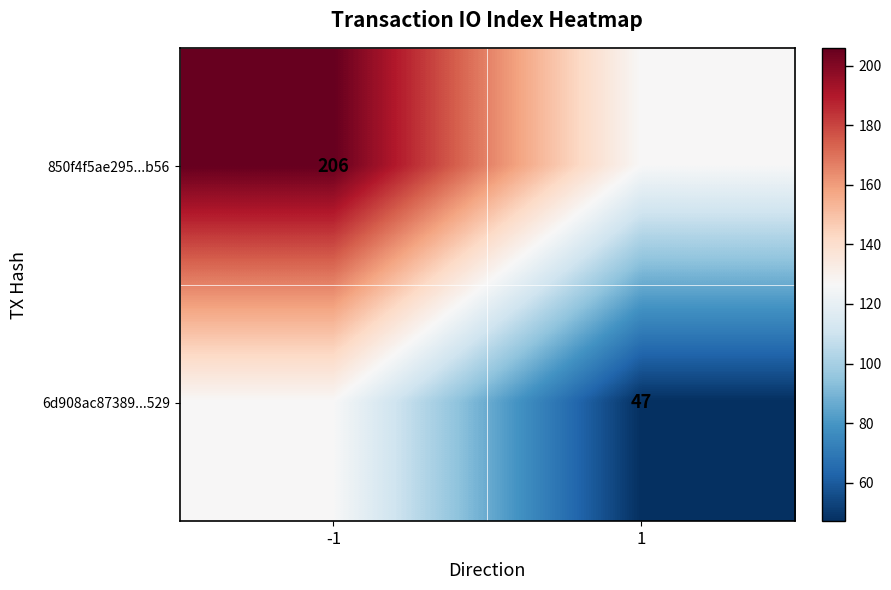

Is it true that 6d908ac87389...529 equals 192.4 at -1?

False